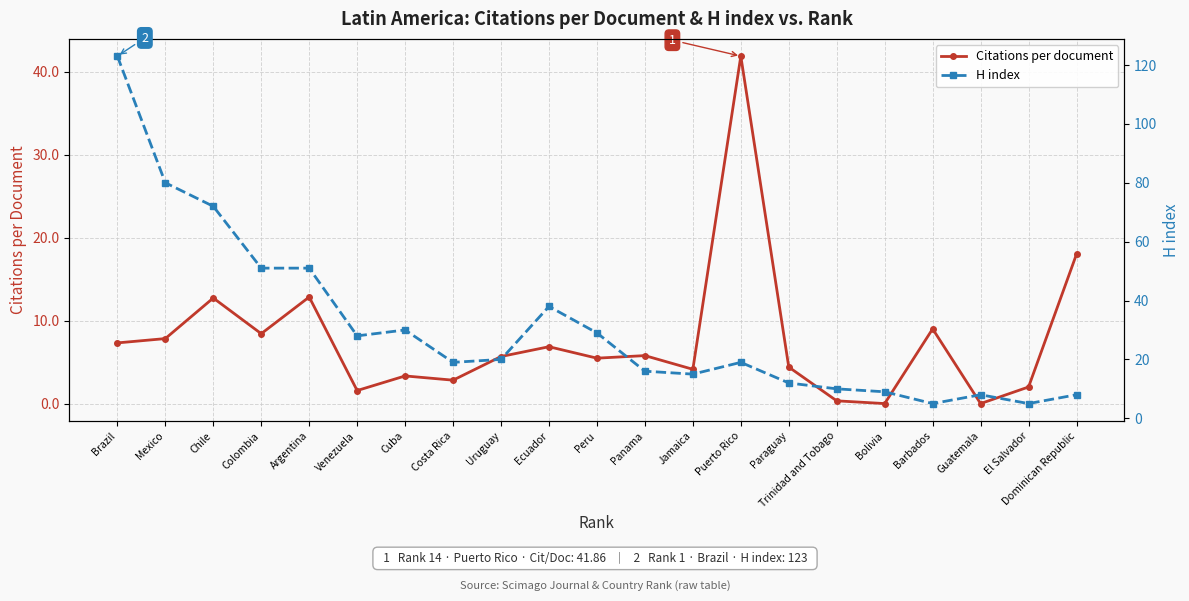

In H index, how many points are lower than both neighbors (excluding endpoints)?

5